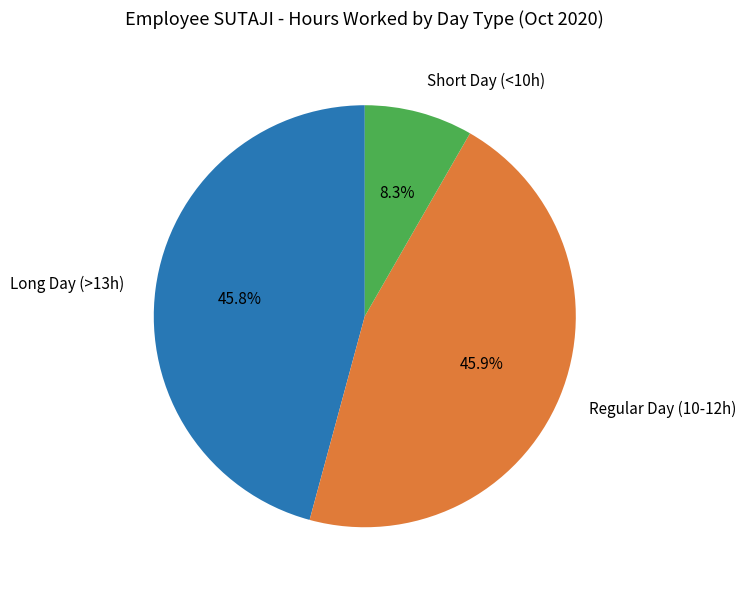

To the nearest percent, what is the average slice percentage?

33%